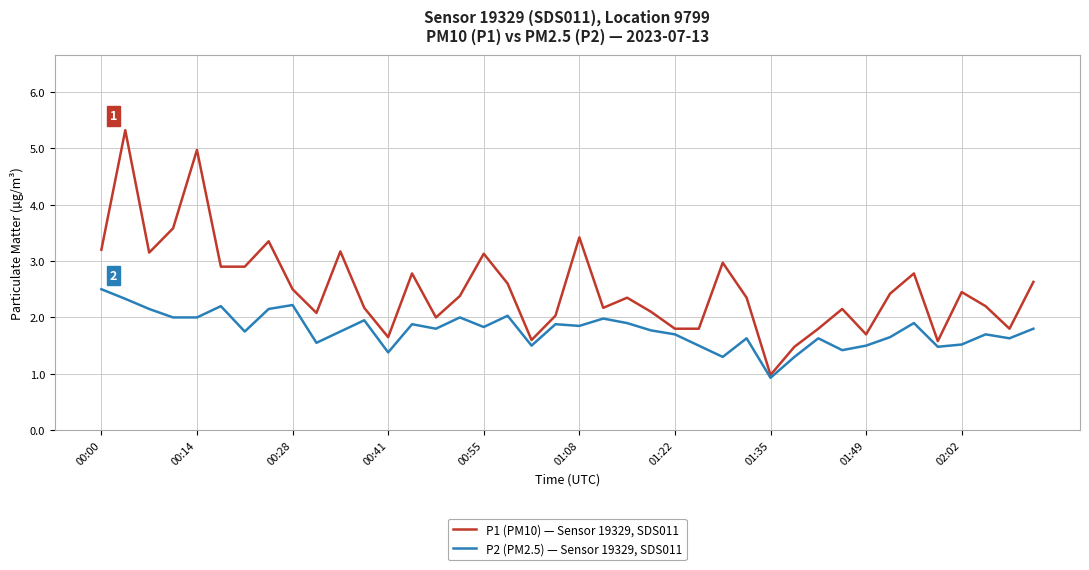

What is the minimum value for P2 (PM2.5) — Sensor 19329, SDS011?

0.9